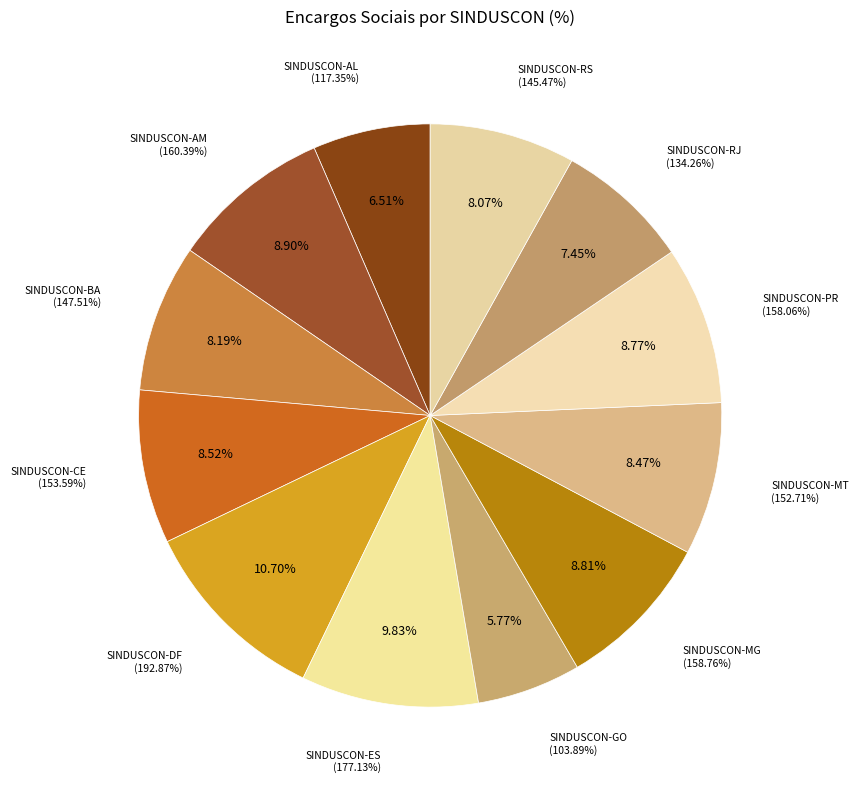

What is the change in value from SINDUSCON-DF to SINDUSCON-MT?

-40.2